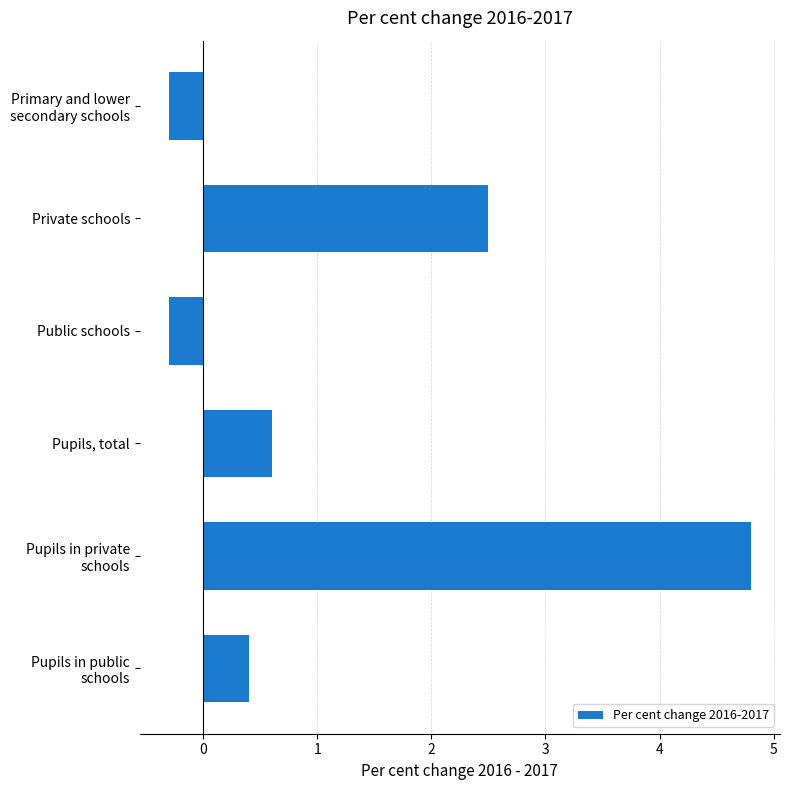

What is the smallest value displayed?

-0.3